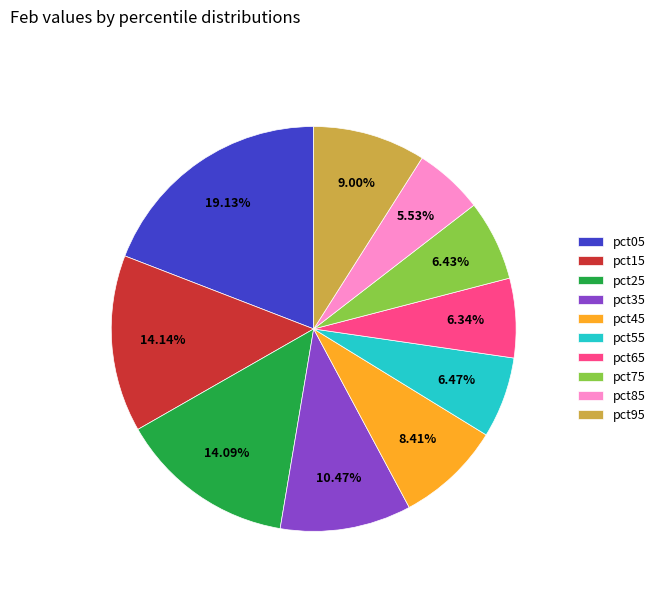

Is there a majority slice in this chart?

No